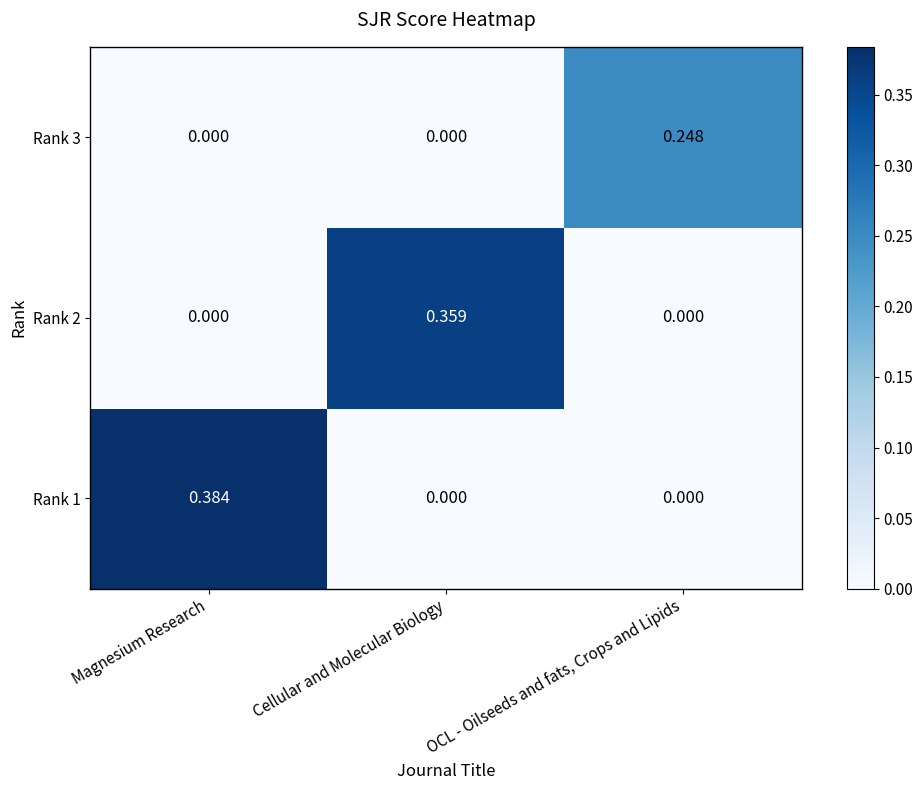

At which category is the sum across all series the highest?

Magnesium Research